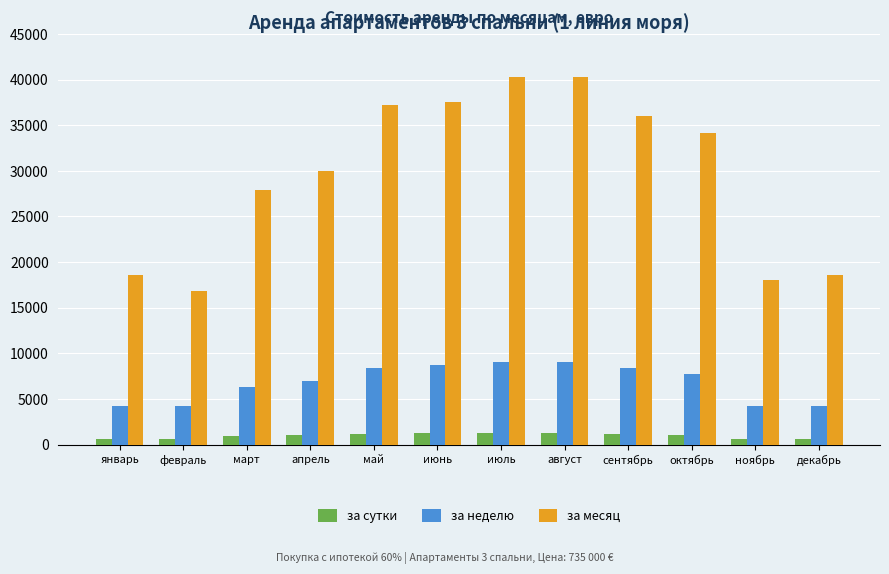

Rank the series by their maximum value, from highest to lowest.

за месяц, за неделю, за сутки